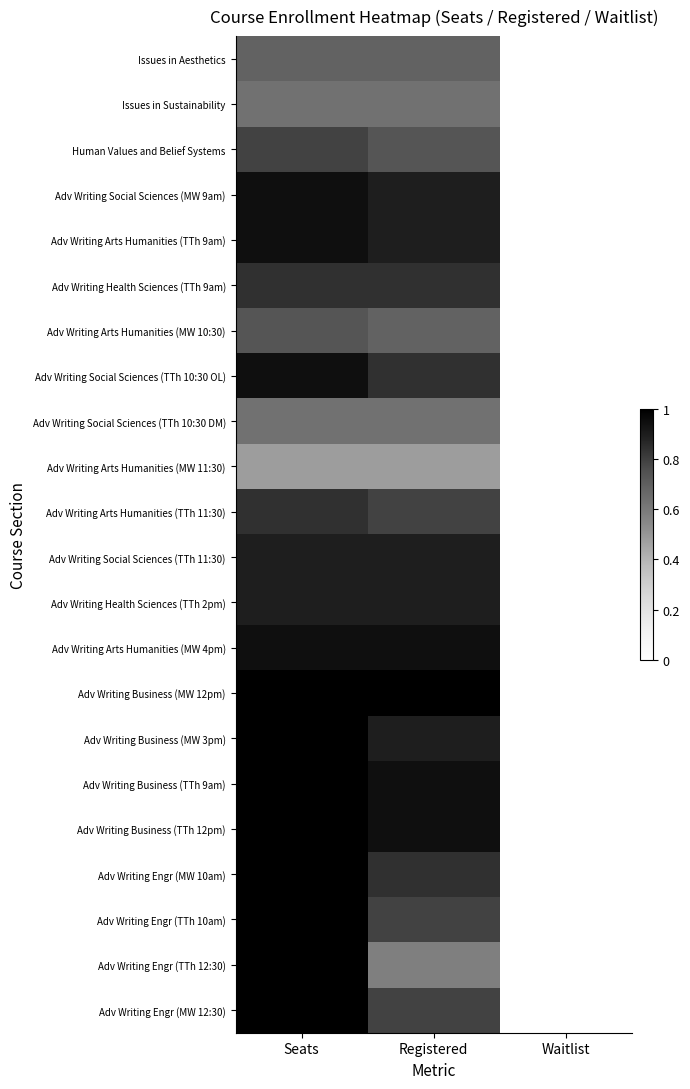

Reading left to right, list all the values displayed in this chart.

Issues in Aesthetics: Seats=0.7	Registered=0.7	Waitlist=0.0
Issues in Sustainability: Seats=0.6	Registered=0.6	Waitlist=0.0
Human Values and Belief Systems: Seats=0.8	Registered=0.7	Waitlist=0.0
Adv Writing Social Sciences (MW 9am): Seats=0.9	Registered=0.9	Waitlist=0.0
Adv Writing Arts Humanities (TTh 9am): Seats=0.9	Registered=0.9	Waitlist=0.0
Adv Writing Health Sciences (TTh 9am): Seats=0.8	Registered=0.8	Waitlist=0.0
Adv Writing Arts Humanities (MW 10:30): Seats=0.7	Registered=0.7	Waitlist=0.0
Adv Writing Social Sciences (TTh 10:30 OL): Seats=0.9	Registered=0.8	Waitlist=0.0
Adv Writing Social Sciences (TTh 10:30 DM): Seats=0.6	Registered=0.6	Waitlist=0.0
Adv Writing Arts Humanities (MW 11:30): Seats=0.5	Registered=0.5	Waitlist=0.0
Adv Writing Arts Humanities (TTh 11:30): Seats=0.8	Registered=0.8	Waitlist=0.0
Adv Writing Social Sciences (TTh 11:30): Seats=0.9	Registered=0.9	Waitlist=0.0
Adv Writing Health Sciences (TTh 2pm): Seats=0.9	Registered=0.9	Waitlist=0.0
Adv Writing Arts Humanities (MW 4pm): Seats=0.9	Registered=0.9	Waitlist=0.0
Adv Writing Business (MW 12pm): Seats=1.0	Registered=1.0	Waitlist=0.0
Adv Writing Business (MW 3pm): Seats=1.0	Registered=0.9	Waitlist=0.0
Adv Writing Business (TTh 9am): Seats=1.0	Registered=0.9	Waitlist=0.0
Adv Writing Business (TTh 12pm): Seats=1.0	Registered=0.9	Waitlist=0.0
Adv Writing Engr (MW 10am): Seats=1.0	Registered=0.8	Waitlist=0.0
Adv Writing Engr (TTh 10am): Seats=1.0	Registered=0.8	Waitlist=0.0
Adv Writing Engr (TTh 12:30): Seats=1.0	Registered=0.6	Waitlist=0.0
Adv Writing Engr (MW 12:30): Seats=1.0	Registered=0.8	Waitlist=0.0